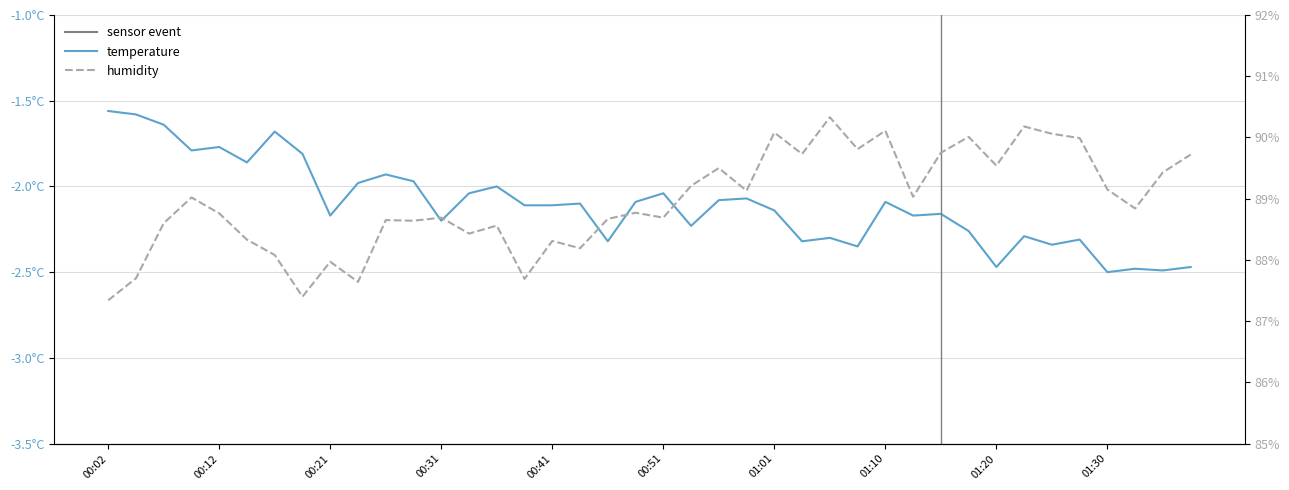

The temperature series shows -1.3 at 00:51. True or false?

False